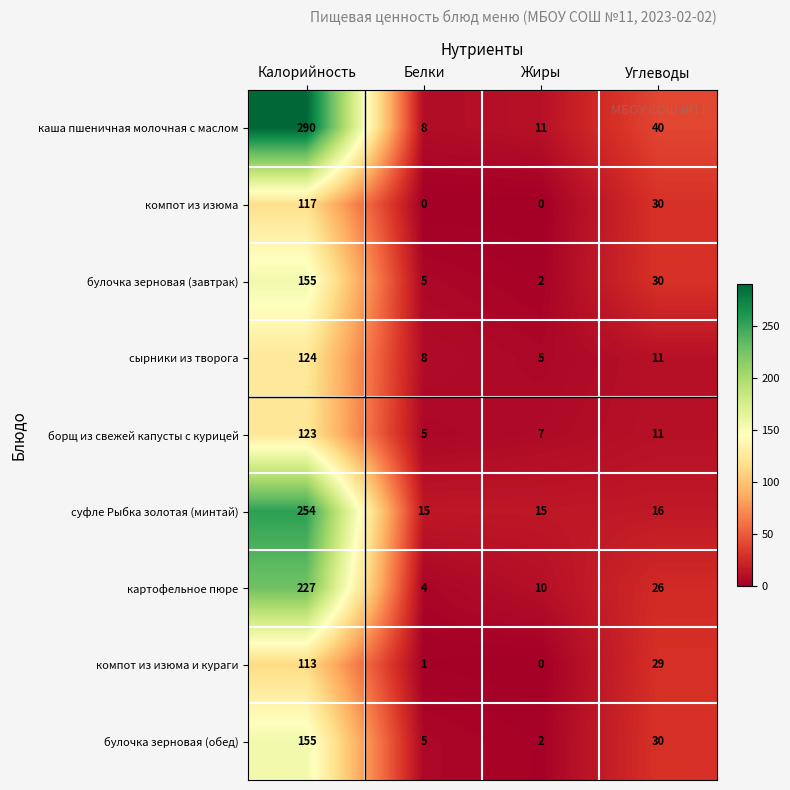

What is the spread (max minus min) of values at Белки?

15